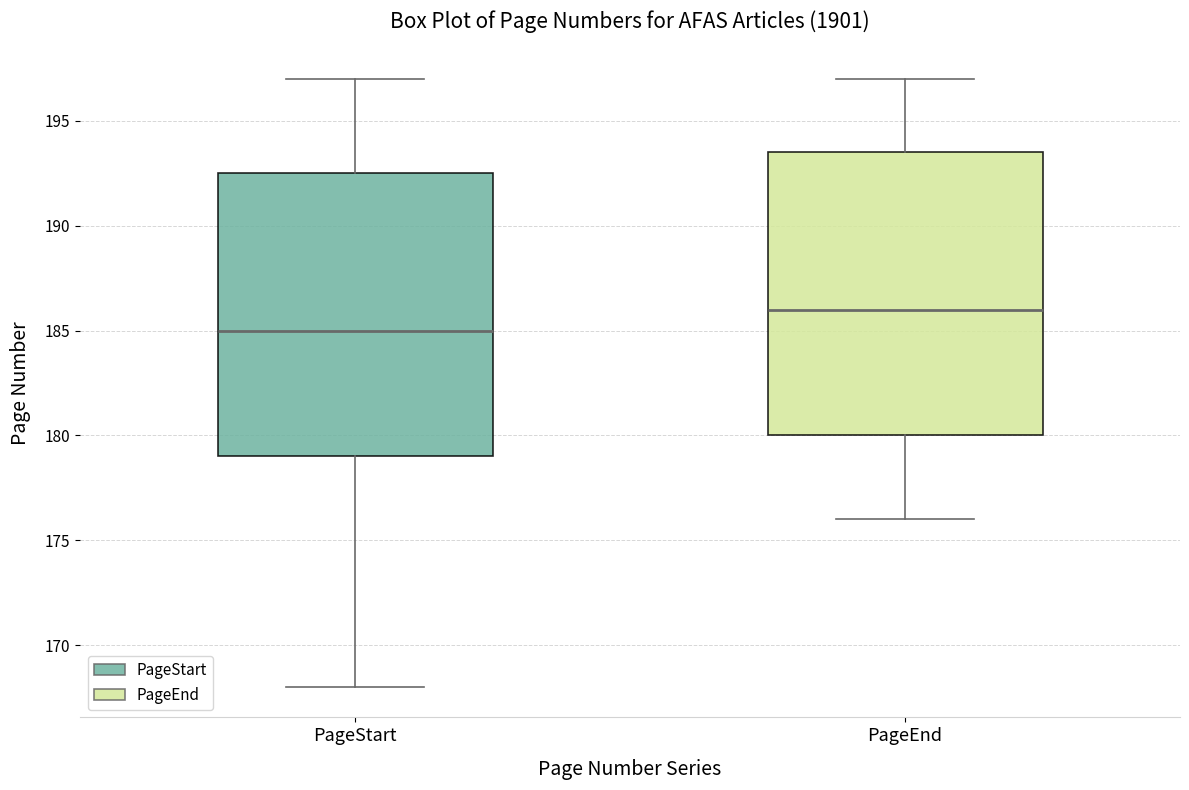

Reading left to right, transcribe this box plot: for each box, give where its median line is, the range the box spans, and where its two whiskers end, as read against the y-axis. The values are not printed on the chart, so give them approximately, as read against the axis.

PageStart: median 185.0, box 179.0 to 192.5, whiskers 168.0 to 197.0
PageEnd: median 186.0, box 180.0 to 193.5, whiskers 176.0 to 197.0